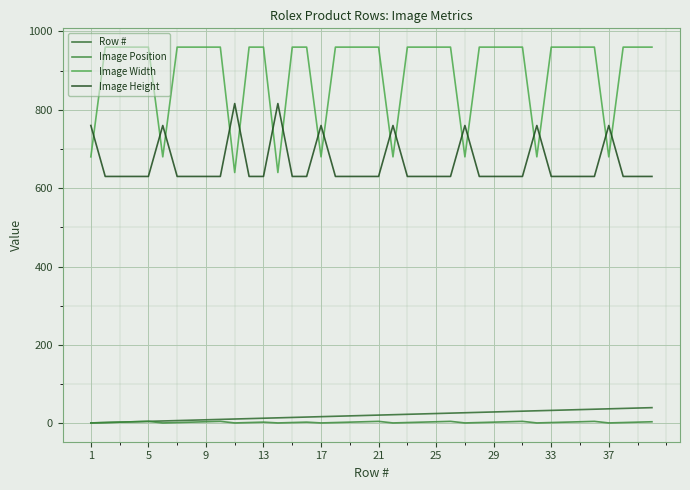

How many lines are shown in the chart?

4